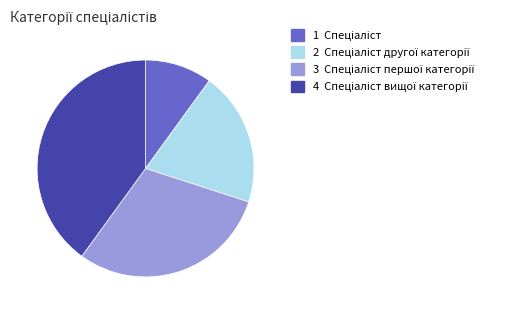

Is there any slice that represents more than half of the pie?

No